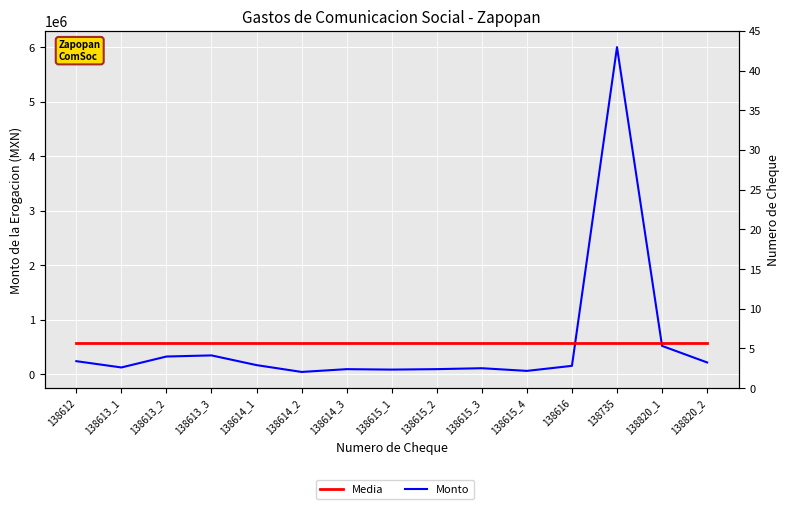

Rank the categories by ChequeRef value from highest to lowest.

138820_1, 138820_2, 138735, 138616, 138615_1, 138615_2, 138615_3, 138615_4, 138614_1, 138614_2, 138614_3, 138613_1, 138613_2, 138613_3, 138612